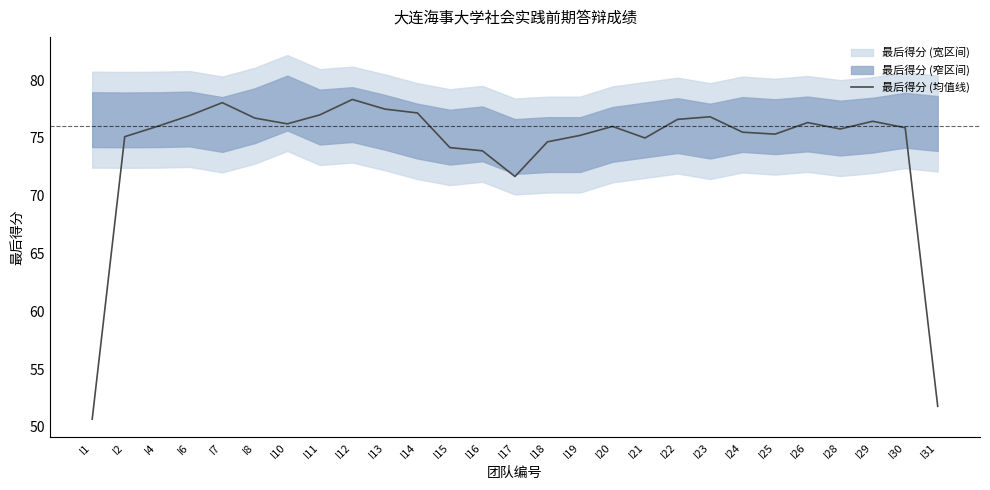

How many points are higher than both their immediate neighbors (excluding endpoints)?

6